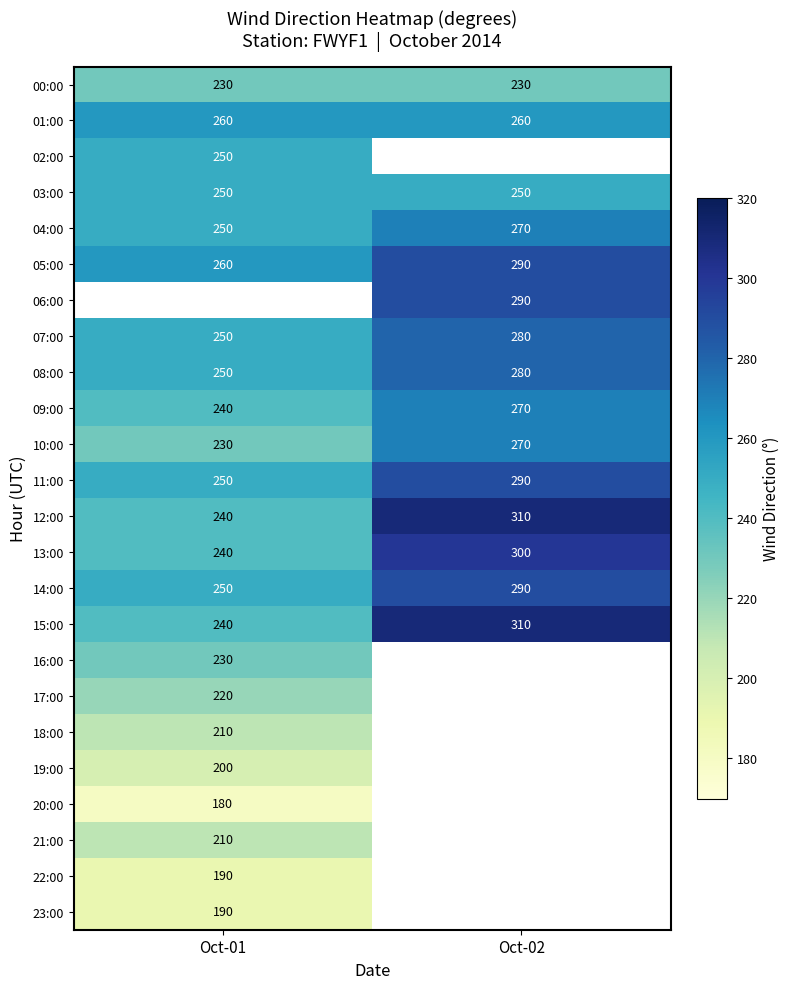

What is the spread (max minus min) of values at Oct-01?

80.0